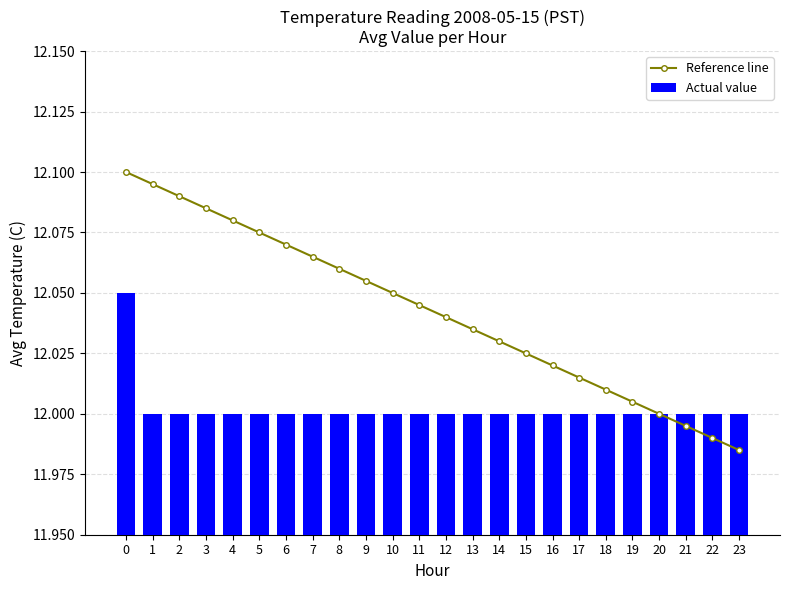

What is the highest value of the Actual value series?

12.1